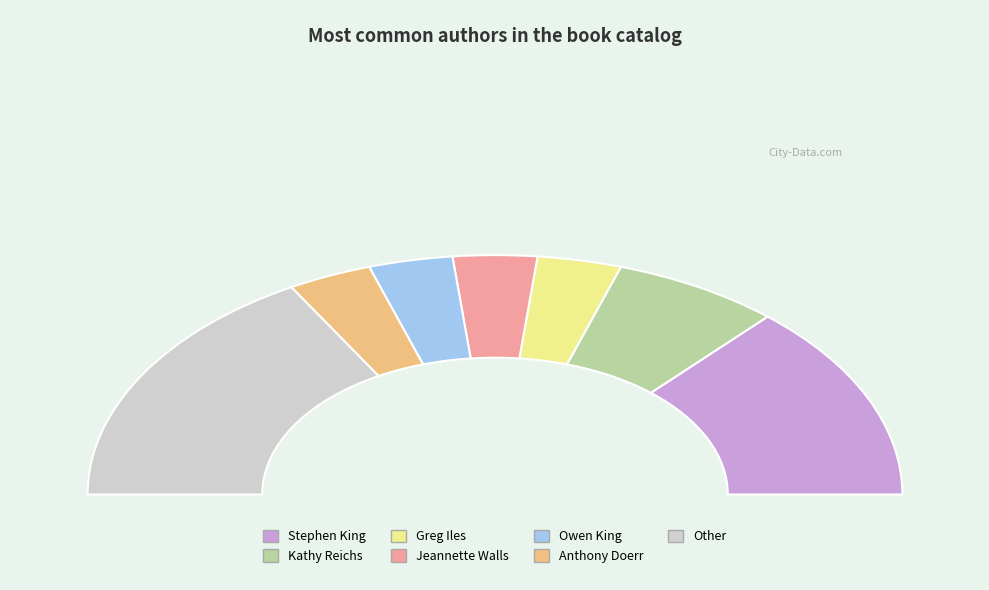

Which slice is the largest?

Other